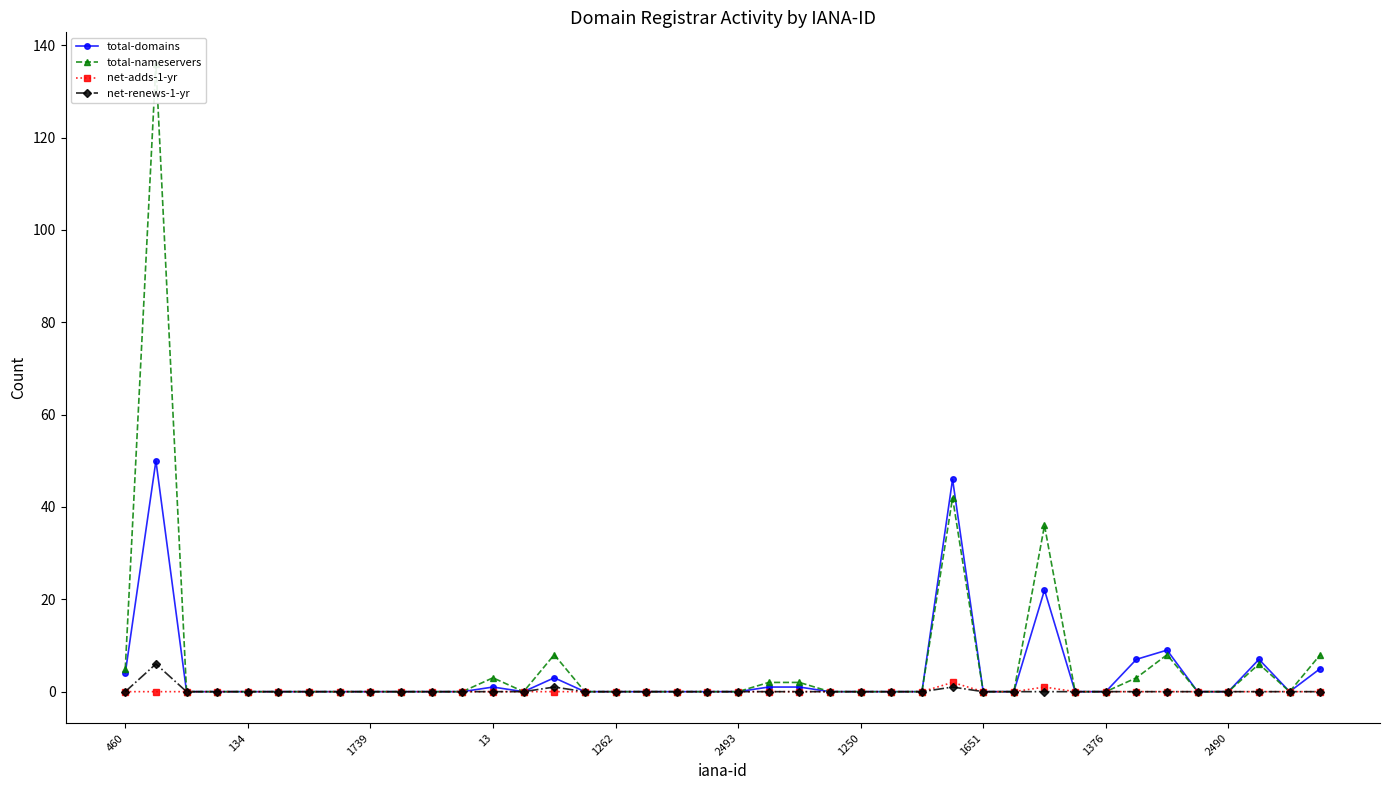

How many lines are shown in the chart?

4